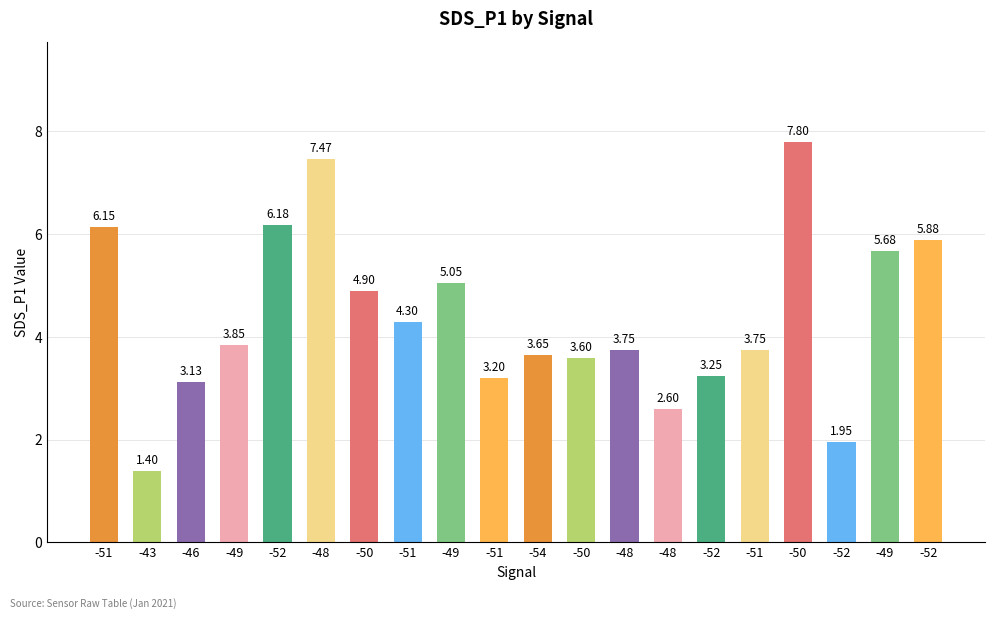

How many values are below 3?

3